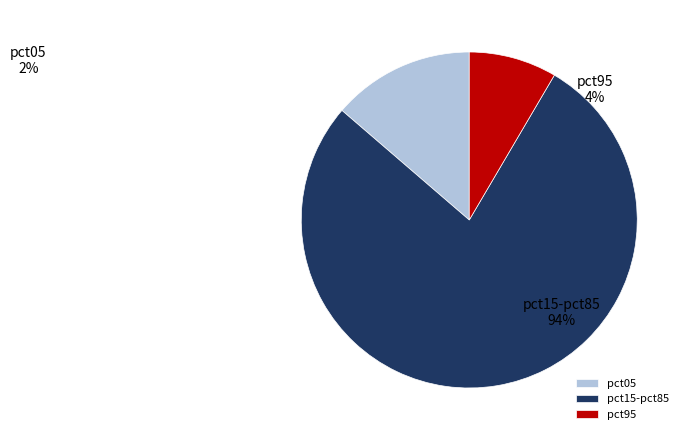

Which category has the biggest portion of the pie?

pct15-pct85